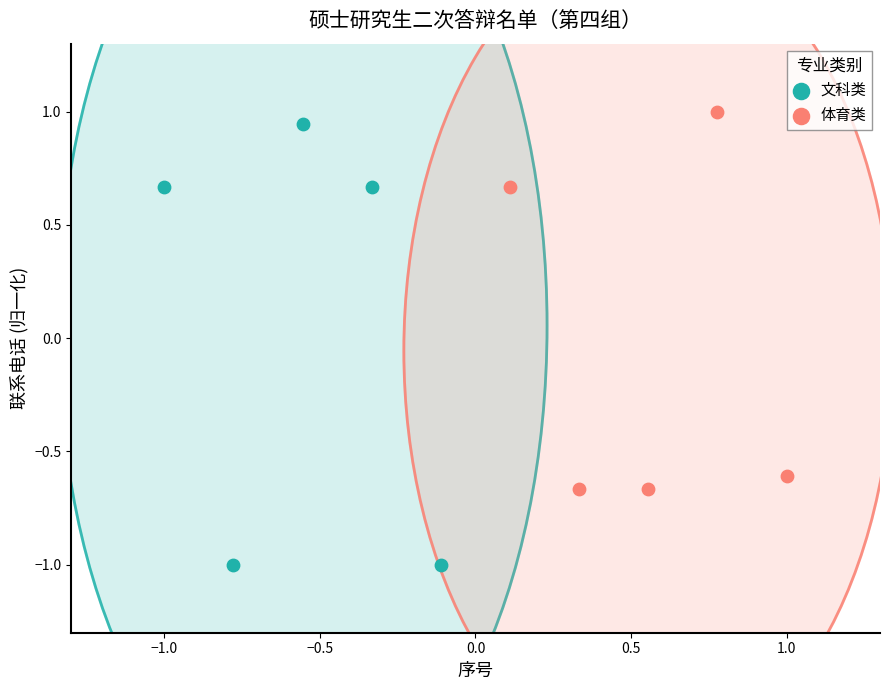

What are all the series names shown in the legend?

文科类, 体育类